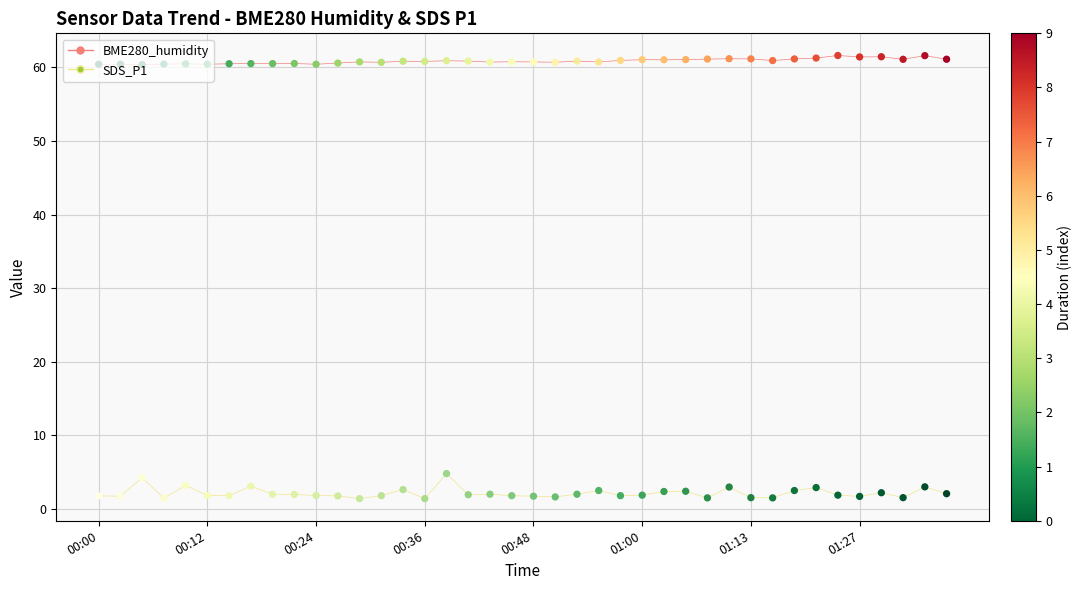

Which series has the largest total across all categories?

BME280_humidity